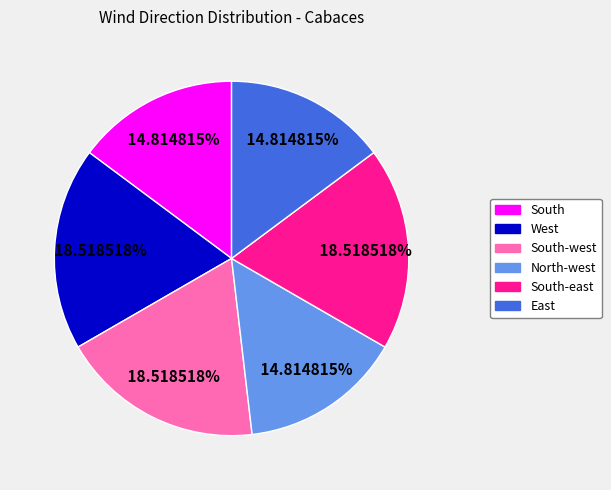

Is there a majority slice in this chart?

No